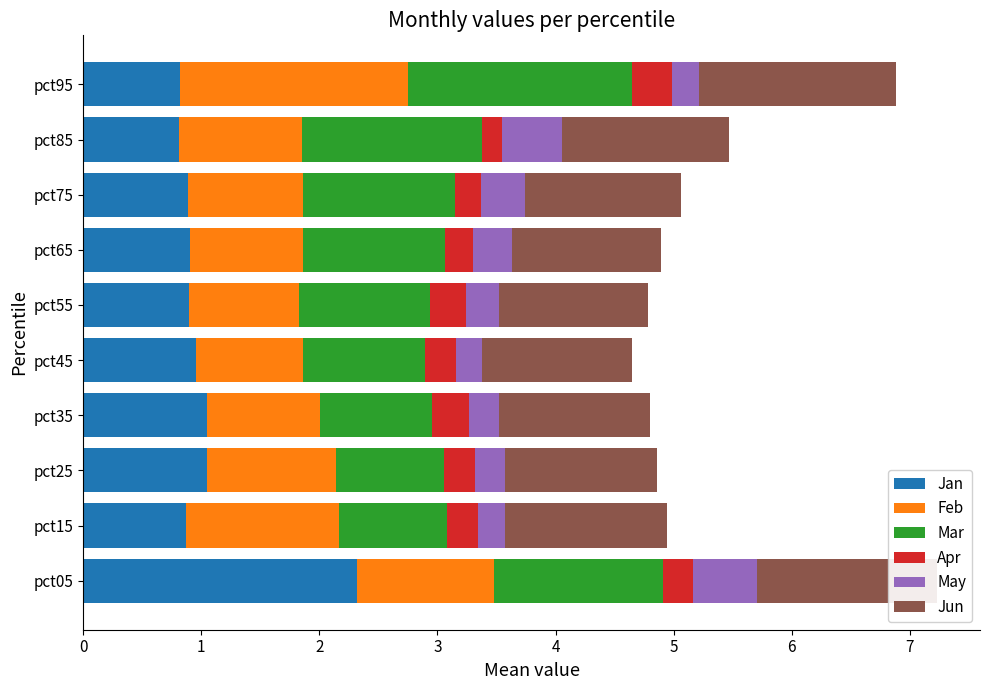

What is the lowest value of the Jan series?

0.8